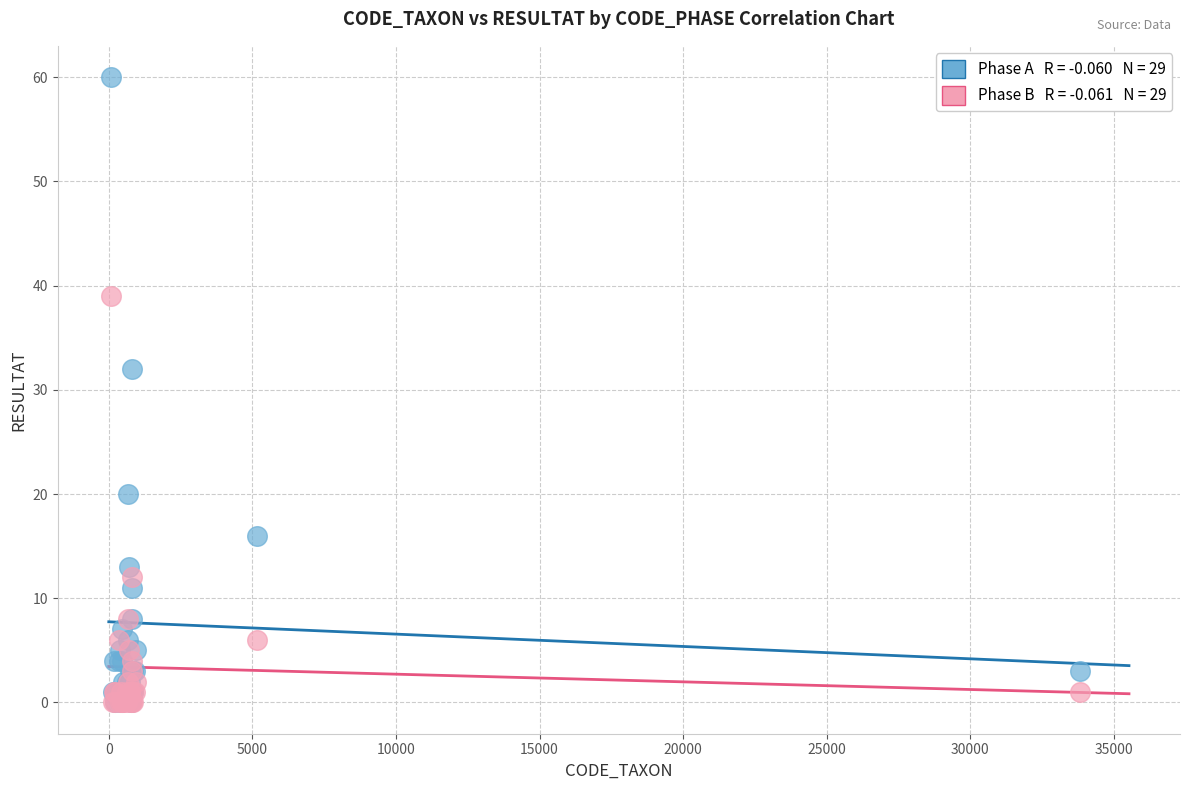

Across all series, what Y value is closest to 30?

32